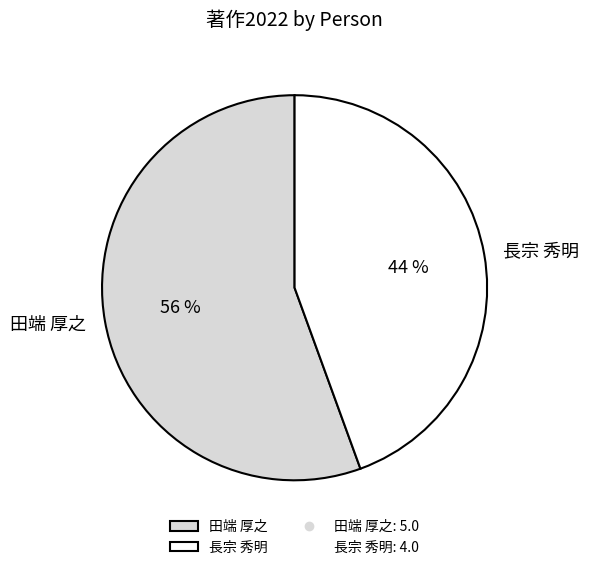

The 長宗 秀明 slice represents 44% of the pie. True or false?

True